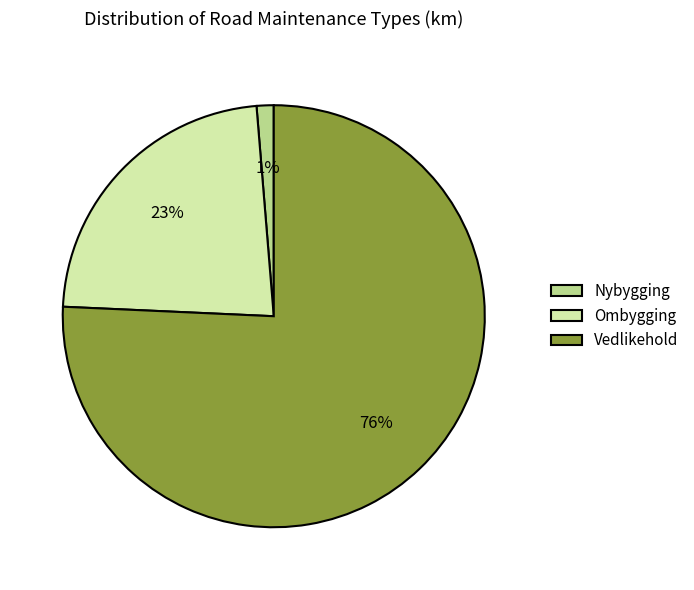

True or false: Ombygging accounts for 15% of the total.

False